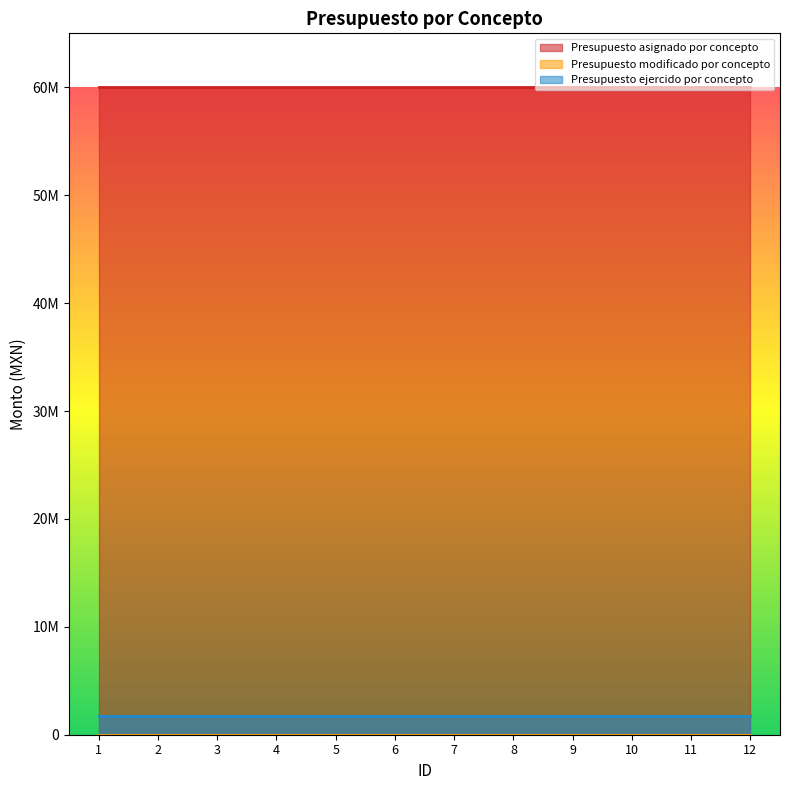

What is the difference between the highest and lowest values at 4?

60000000.0